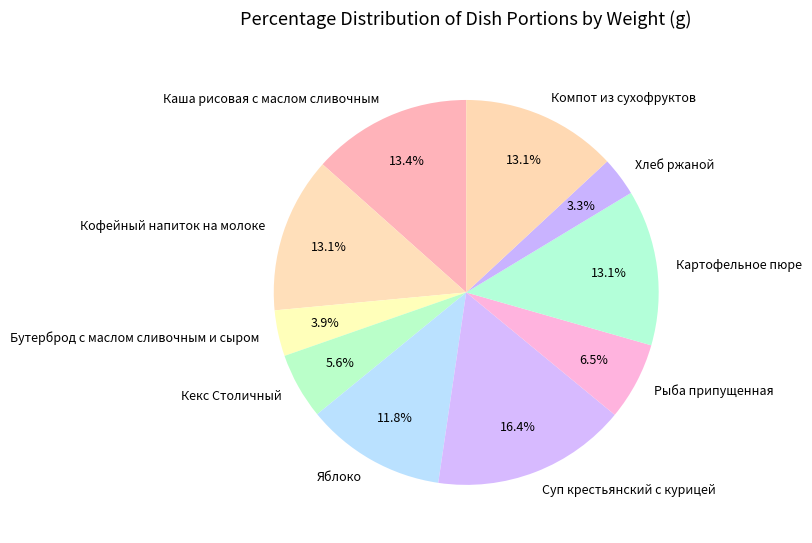

How many slices are in this pie chart?

10